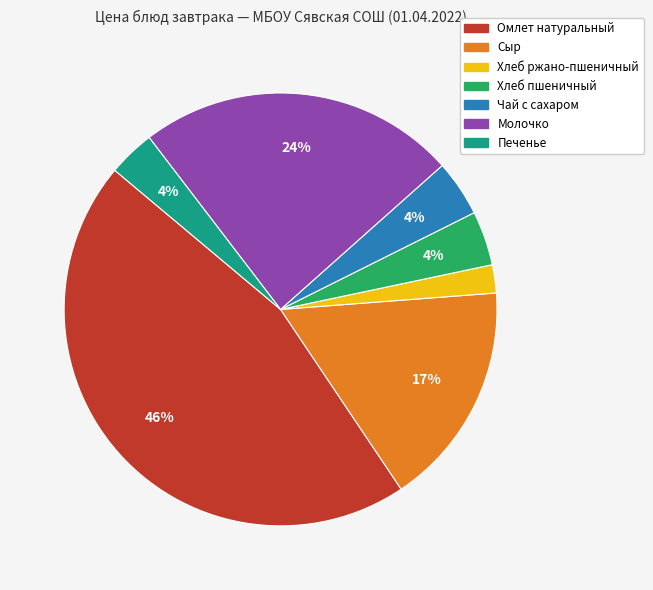

What is the largest slice in the pie chart?

Омлет натуральный